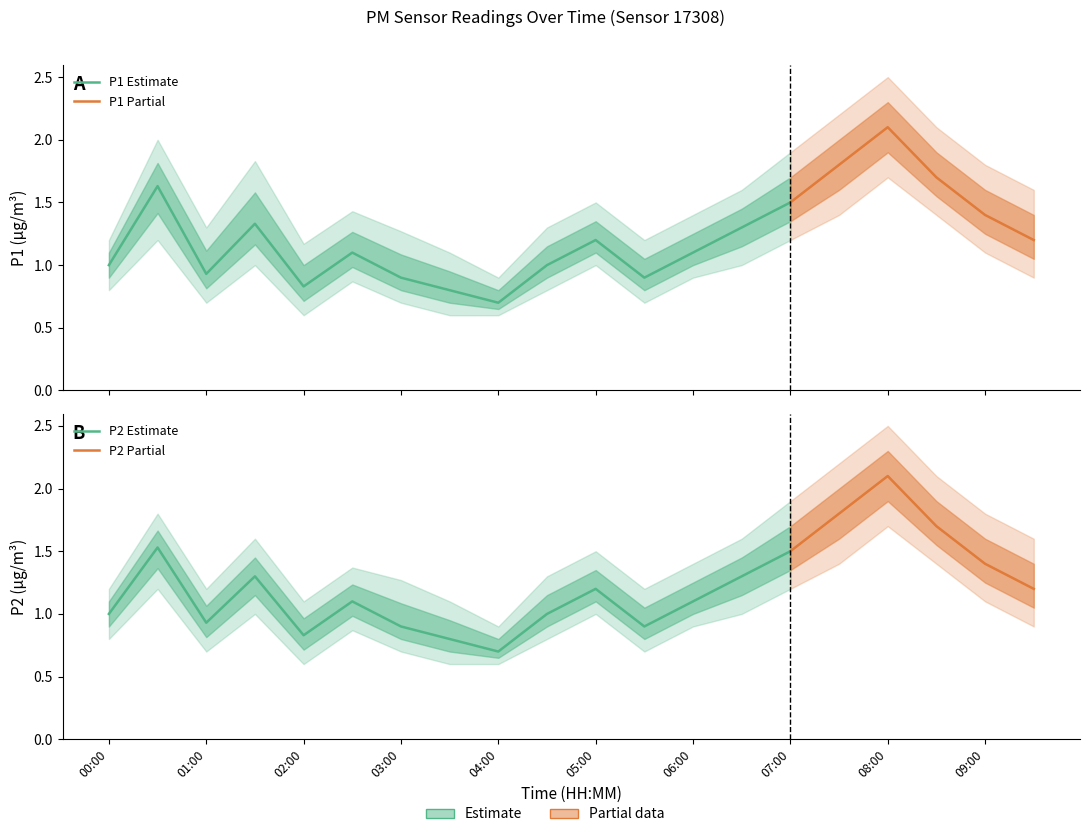

Reading left to right, what are all the values shown in this chart?

P1: 00:00=1.0	00:30=1.6	01:00=0.9	01:30=1.3	02:00=0.8	02:30=1.1	03:00=0.9	03:30=0.8	04:00=0.7	04:30=1.0	05:00=1.2	05:30=0.9	06:00=1.1	06:30=1.3	07:00=1.5	07:30=1.8	08:00=2.1	08:30=1.7	09:00=1.4	09:30=1.2
P2: 00:00=1.0	00:30=1.5	01:00=0.9	01:30=1.3	02:00=0.8	02:30=1.1	03:00=0.9	03:30=0.8	04:00=0.7	04:30=1.0	05:00=1.2	05:30=0.9	06:00=1.1	06:30=1.3	07:00=1.5	07:30=1.8	08:00=2.1	08:30=1.7	09:00=1.4	09:30=1.2
P1_upper: 00:00=1.2	00:30=2.0	01:00=1.3	01:30=1.8	02:00=1.2	02:30=1.4	03:00=1.3	03:30=1.1	04:00=0.9	04:30=1.3	05:00=1.5	05:30=1.2	06:00=1.4	06:30=1.6	07:00=1.9	07:30=2.2	08:00=2.5	08:30=2.1	09:00=1.8	09:30=1.6
P1_lower: 00:00=0.8	00:30=1.2	01:00=0.7	01:30=1.0	02:00=0.6	02:30=0.9	03:00=0.7	03:30=0.6	04:00=0.6	04:30=0.8	05:00=1.0	05:30=0.7	06:00=0.9	06:30=1.0	07:00=1.2	07:30=1.4	08:00=1.7	08:30=1.4	09:00=1.1	09:30=0.9
P2_upper: 00:00=1.2	00:30=1.8	01:00=1.2	01:30=1.6	02:00=1.1	02:30=1.4	03:00=1.3	03:30=1.1	04:00=0.9	04:30=1.3	05:00=1.5	05:30=1.2	06:00=1.4	06:30=1.6	07:00=1.9	07:30=2.2	08:00=2.5	08:30=2.1	09:00=1.8	09:30=1.6
P2_lower: 00:00=0.8	00:30=1.2	01:00=0.7	01:30=1.0	02:00=0.6	02:30=0.9	03:00=0.7	03:30=0.6	04:00=0.6	04:30=0.8	05:00=1.0	05:30=0.7	06:00=0.9	06:30=1.0	07:00=1.2	07:30=1.4	08:00=1.7	08:30=1.4	09:00=1.1	09:30=0.9